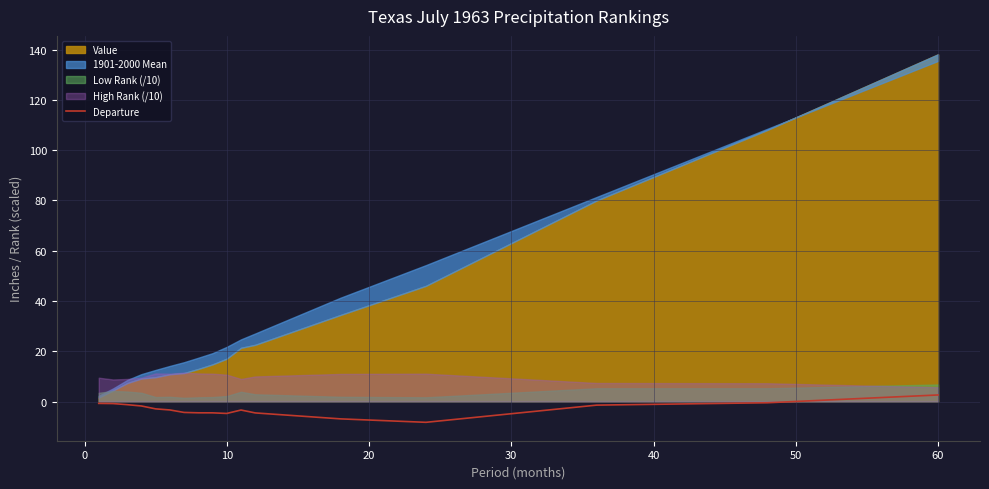

What is the sum of all values?

-51.0